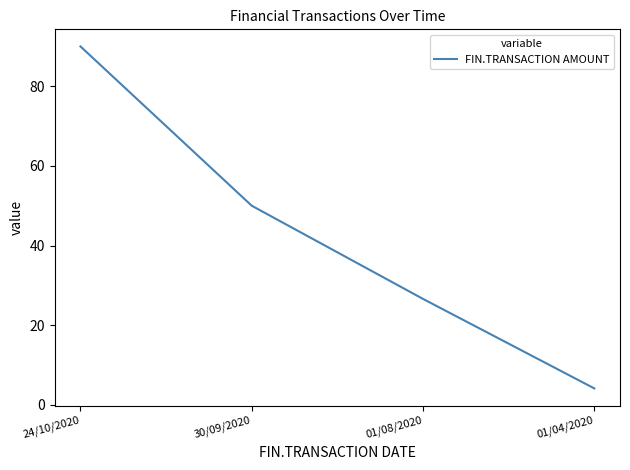

At which label does the data first exceed 50?

24/10/2020